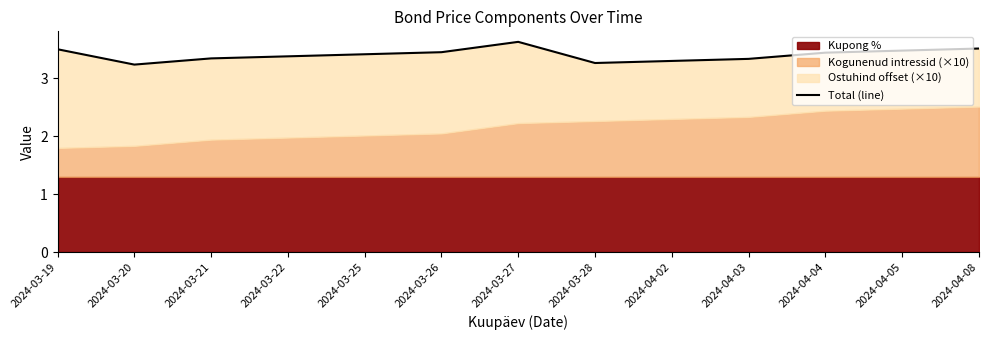

What is the ratio of the value at 2024-04-03 to the value at 2024-03-21?

1.0